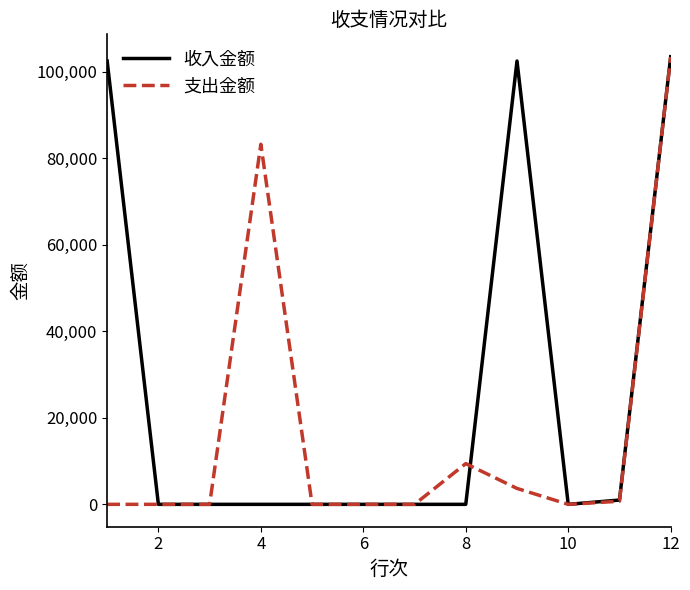

Which series has the largest range (max minus min)?

收入金额